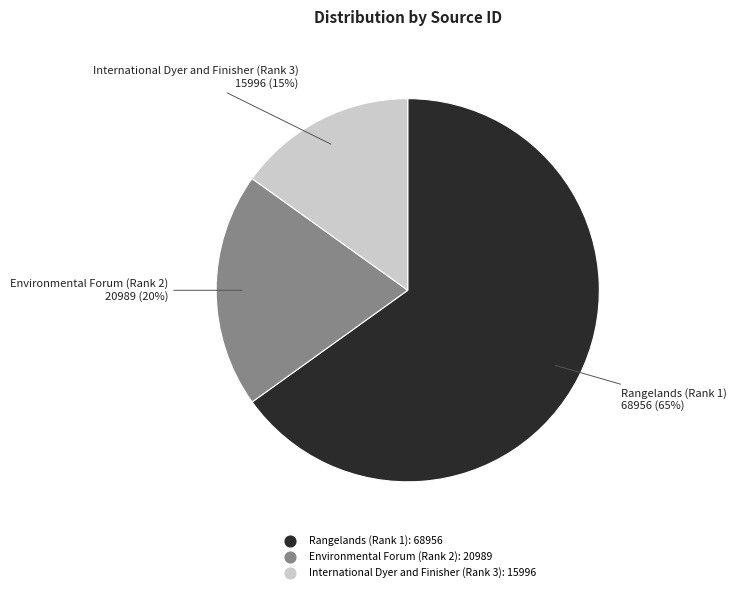

Does any single category account for the majority?

Yes